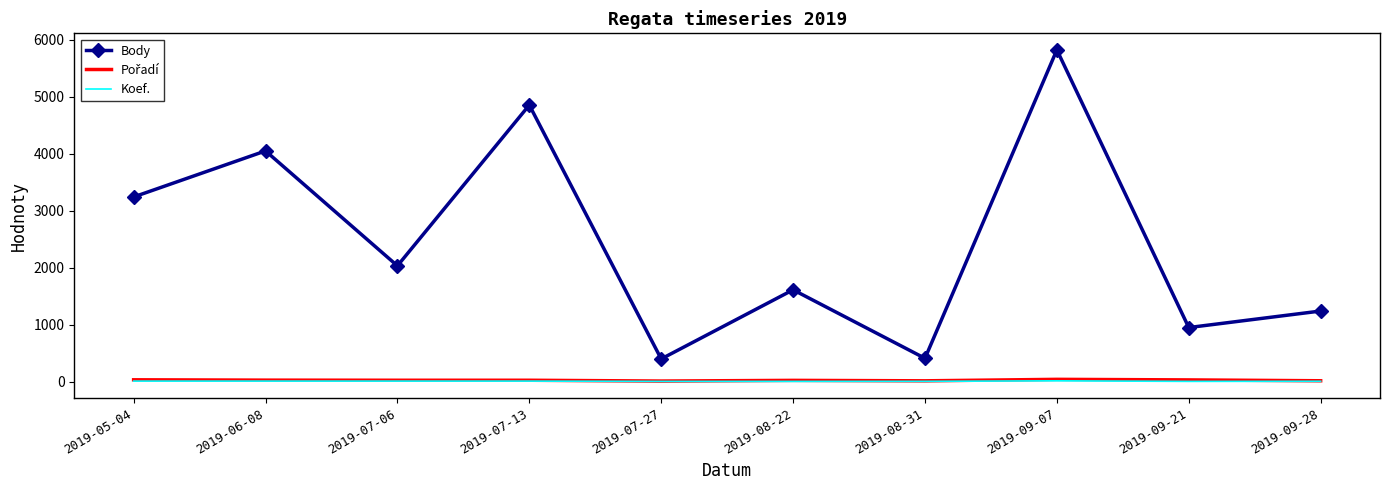

Which label corresponds to the largest value in the chart?

2019-09-07